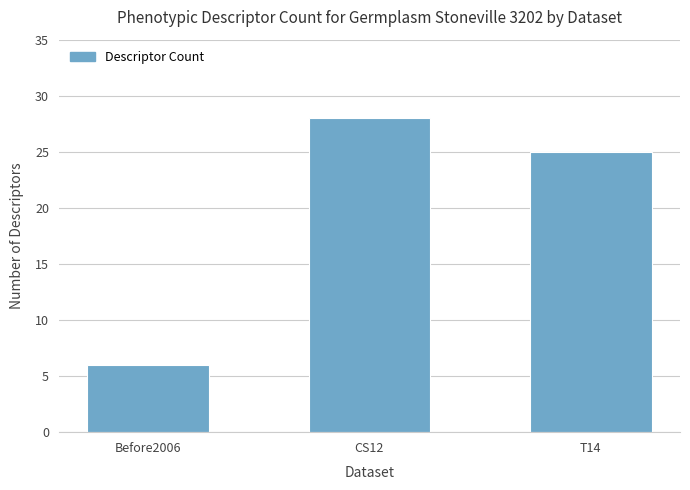

What is the label of the 3rd bar from the left?

T14